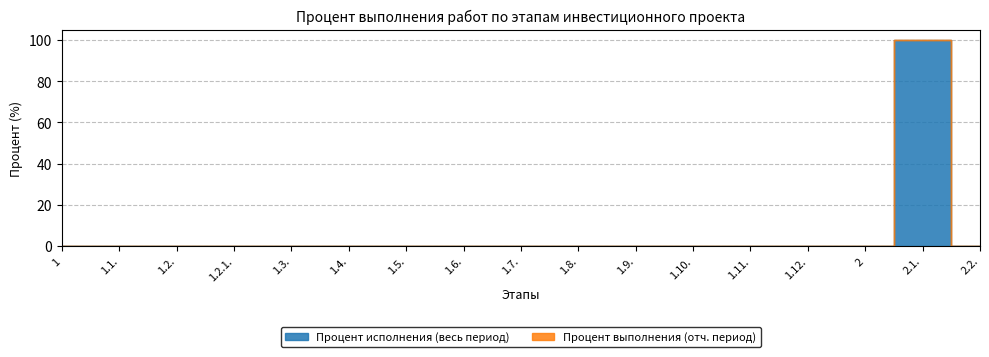

The Процент исполнения (весь период) series shows 0 at 1.7.. True or false?

True